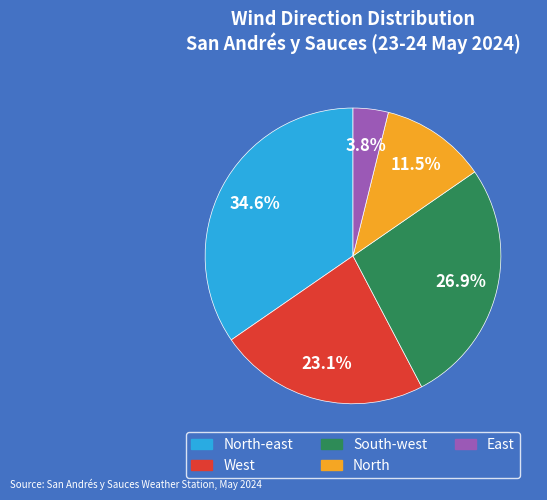

Is there any slice that represents more than half of the pie?

No